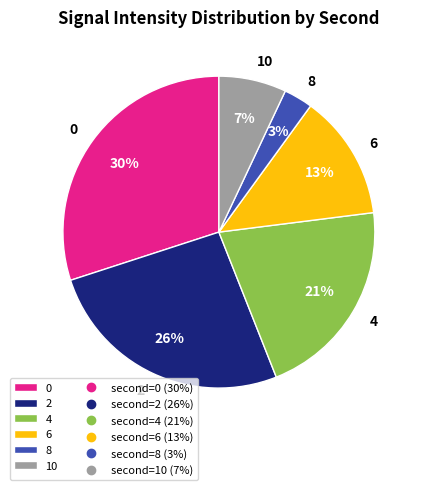

How many slices are in this pie chart?

6